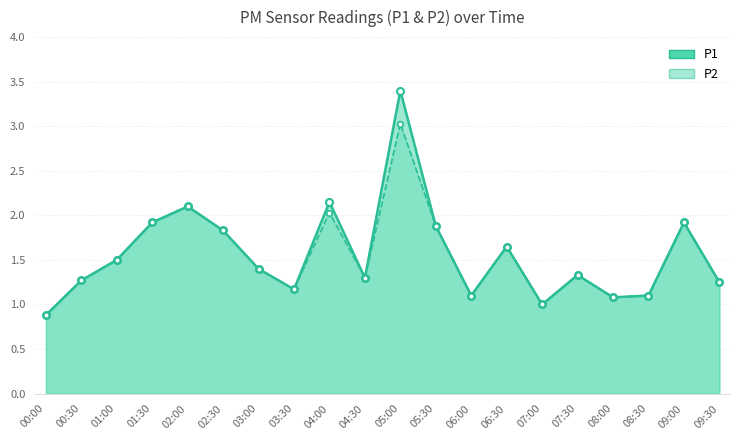

List the labels in order of P2 value, smallest first.

00:00, 07:00, 08:00, 06:00, 08:30, 03:30, 09:30, 00:30, 04:30, 07:30, 03:00, 01:00, 06:30, 02:30, 05:30, 01:30, 09:00, 04:00, 02:00, 05:00